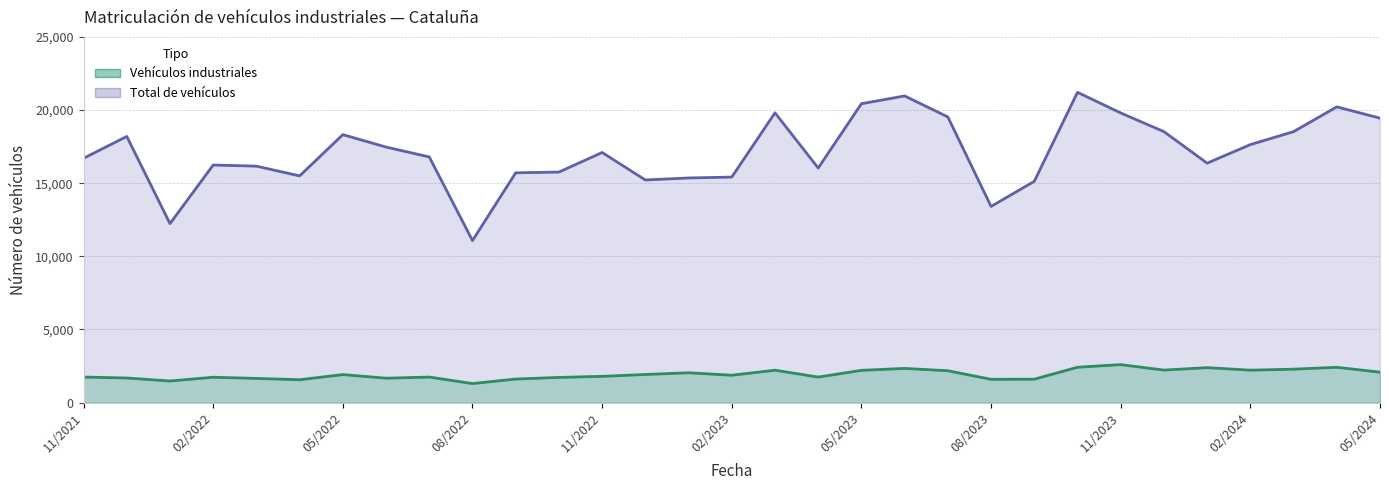

True or false: Vehículos industriales and Total de vehículos cross at least once.

False